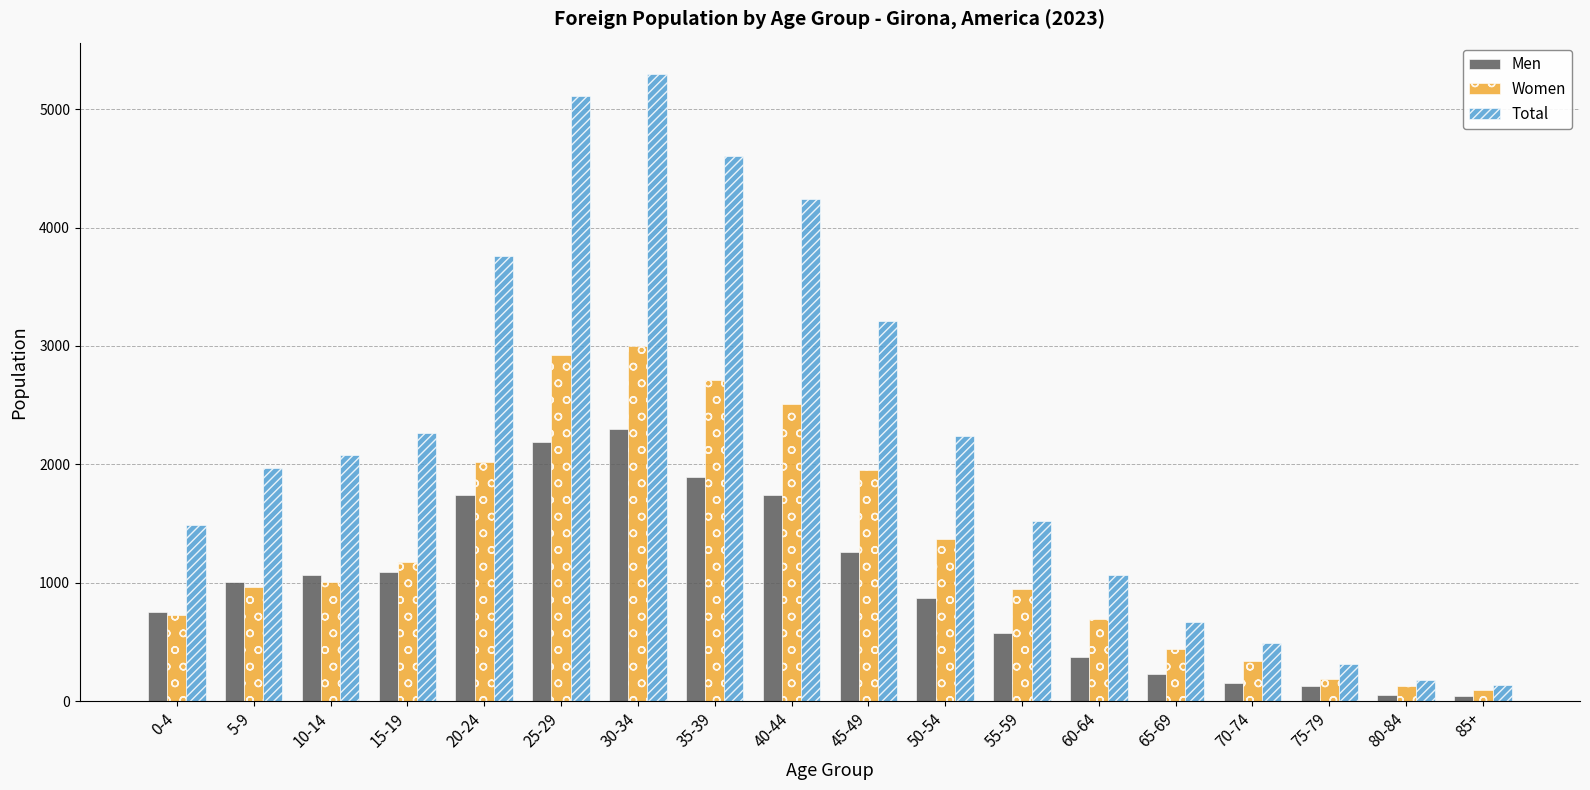

How many data points does each series have?

18